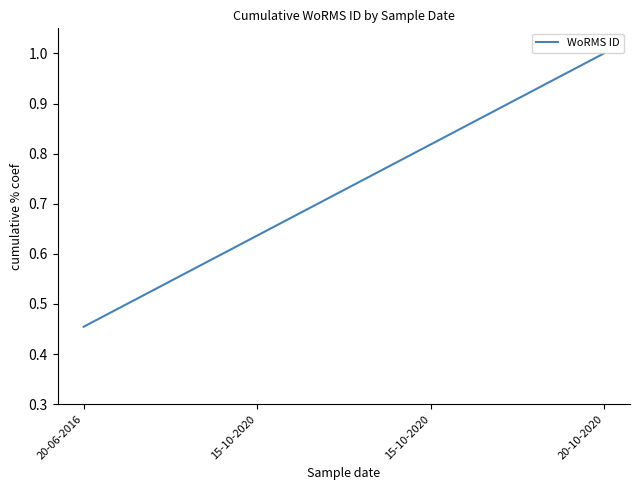

Rank the categories by value from lowest to highest.

20-06-2016, 15-10-2020, 15-10-2020, 20-10-2020